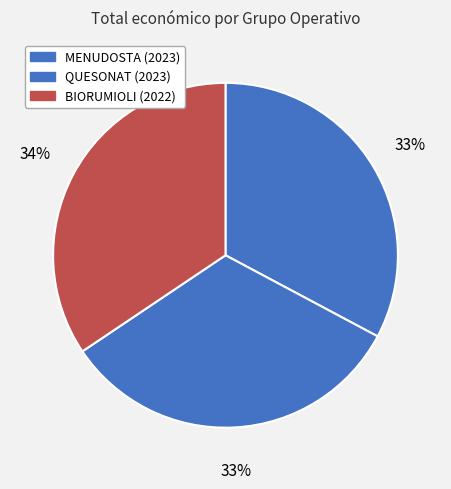

Which has a higher value, MENUDOSTA (2023) or BIORUMIOLI (2022)?

BIORUMIOLI (2022)